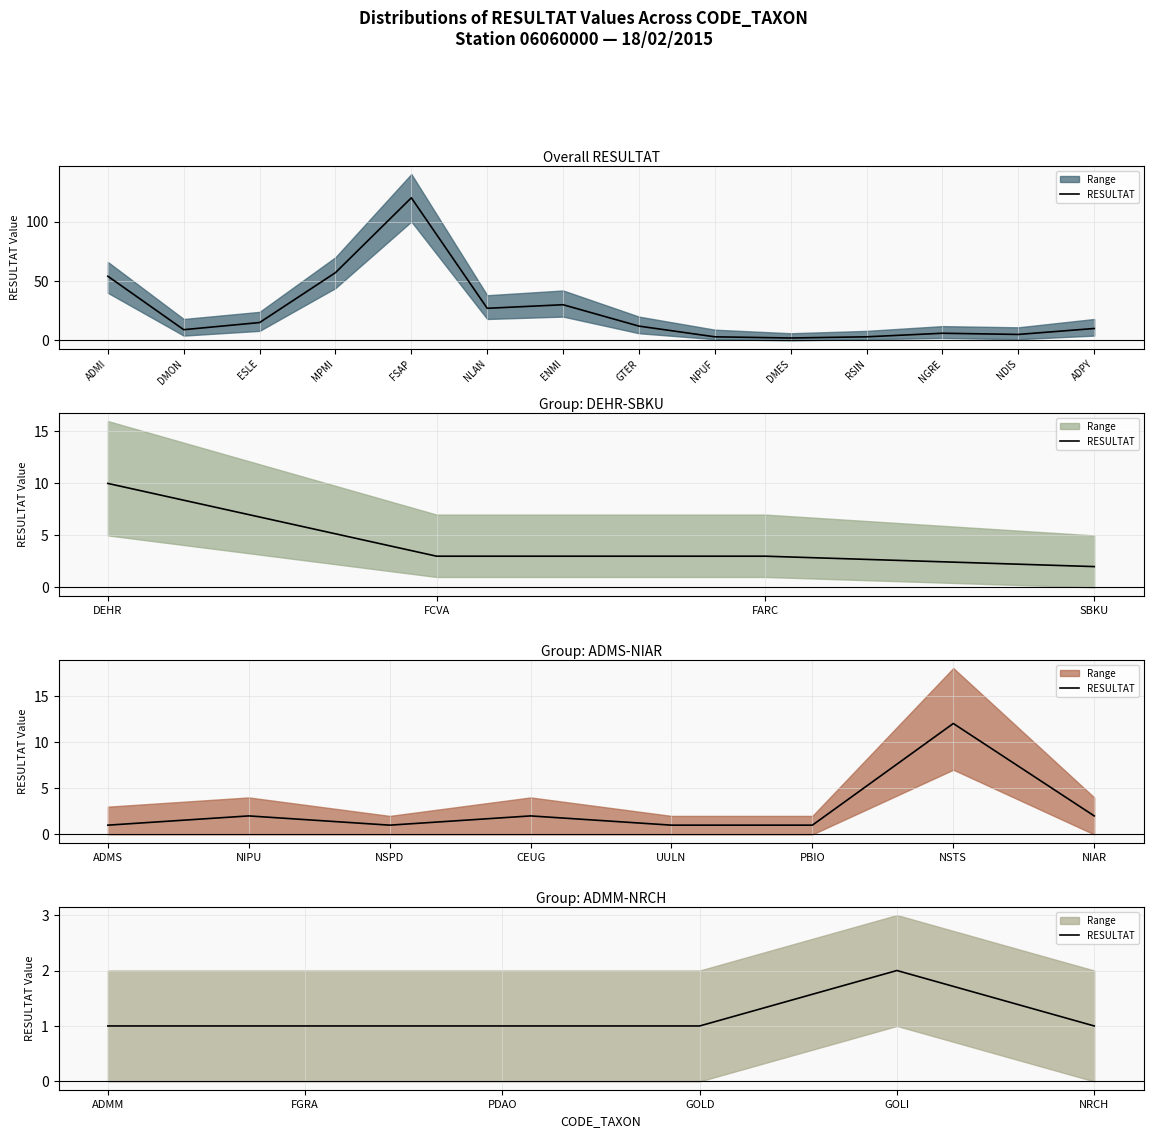

Which has a higher value, GOLD or ADMM?

GOLD